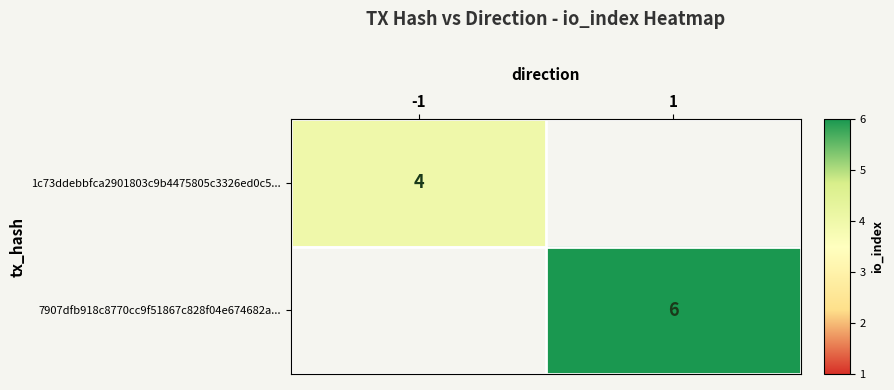

What is the total value across all series at -1?

4